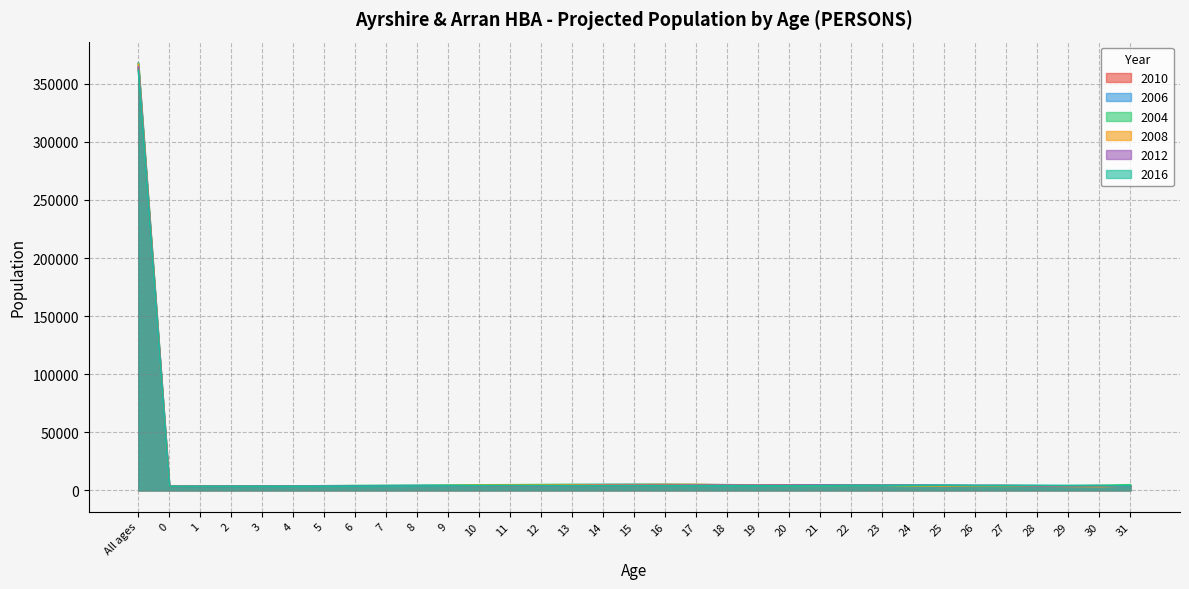

Reading left to right, extract all data points from this chart.

2010: 363209	3388	3430	3466	3497	3542	3580	3626	3710	3817	3896	3882	3815	3922	4016	4067	4064	4253	4331	4468	4434	4317	4279	4237	4139	4082	3779	3569	3800	3569	3779	3930	3800
2006: 367963	3659	3767	3753	3684	3707	3776	3739	3889	4147	4224	4282	4445	4683	4752	4938	5036	4946	4844	4768	4524	4417	4394	4040	3811	3954	4046	3687	3693	3419	3723	3773	3980
2004: 367590	3682	3632	3664	3732	3710	3855	4097	4185	4235	4397	4657	4730	4899	4985	4926	4927	5038	4853	4579	4390	4030	3838	3989	4076	3708	3716	3423	3229	3716	3938	4145	4762
2008: 367006	3511	3608	3723	3810	3786	3721	3728	3801	3778	3918	4181	4266	4301	4459	4713	4794	4947	4944	4668	4495	4581	4493	4380	4311	3951	3733	3881	3976	3637	3394	3193	3737
2012: 364542	3406	3455	3507	3545	3607	3685	3778	3867	3845	3775	3804	3869	3834	3972	4231	4324	4344	4412	4446	4353	4477	4559	4431	4368	4435	4314	4197	4146	3812	3788	3889	3615
2016: 361831	3381	3417	3451	3472	3501	3531	3562	3603	3663	3740	3855	3936	3900	3830	3852	3927	3875	3923	3967	3885	3877	4029	4211	4227	4334	4378	4247	4201	4291	4106	4056	3791